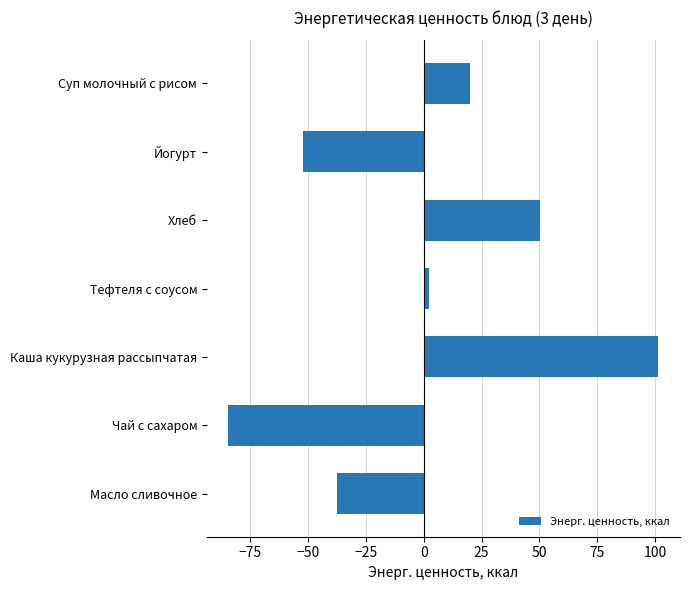

List the labels in order of value, largest first.

Каша кукурузная рассыпчатая, Хлеб, Суп молочный с рисом, Тефтеля с соусом, Масло сливочное, Йогурт, Чай с сахаром